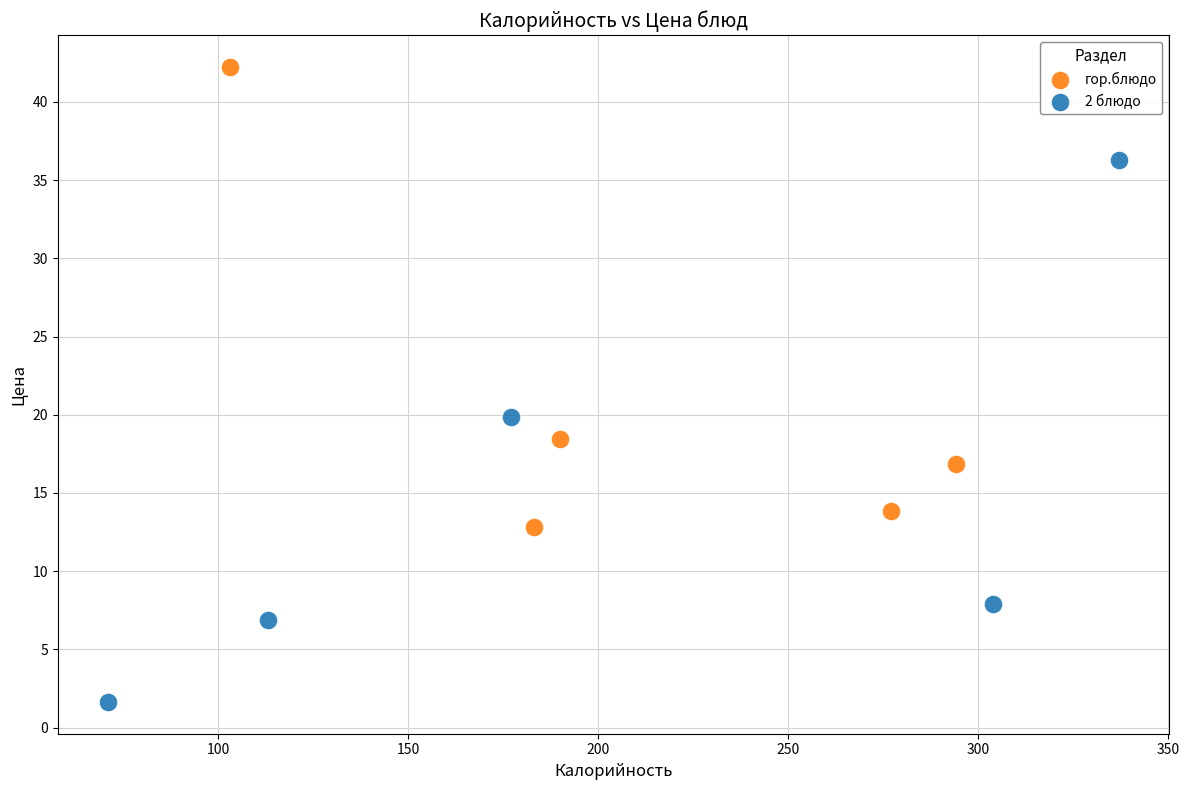

Which series has the widest spread of Y values?

2 блюдо